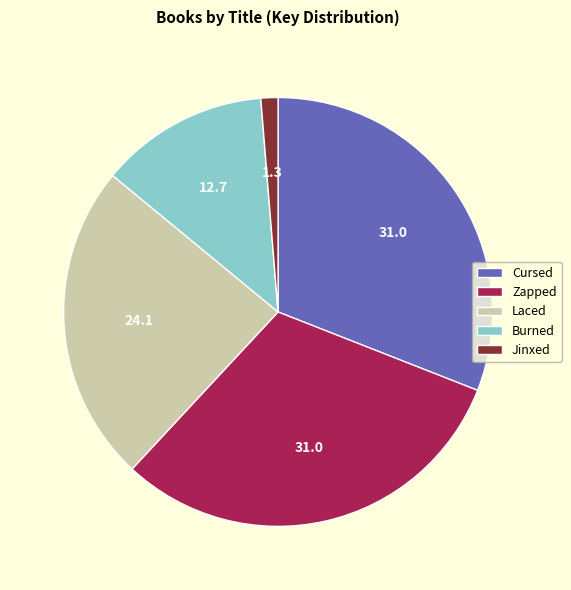

Which has a higher value, Zapped or Burned?

Zapped